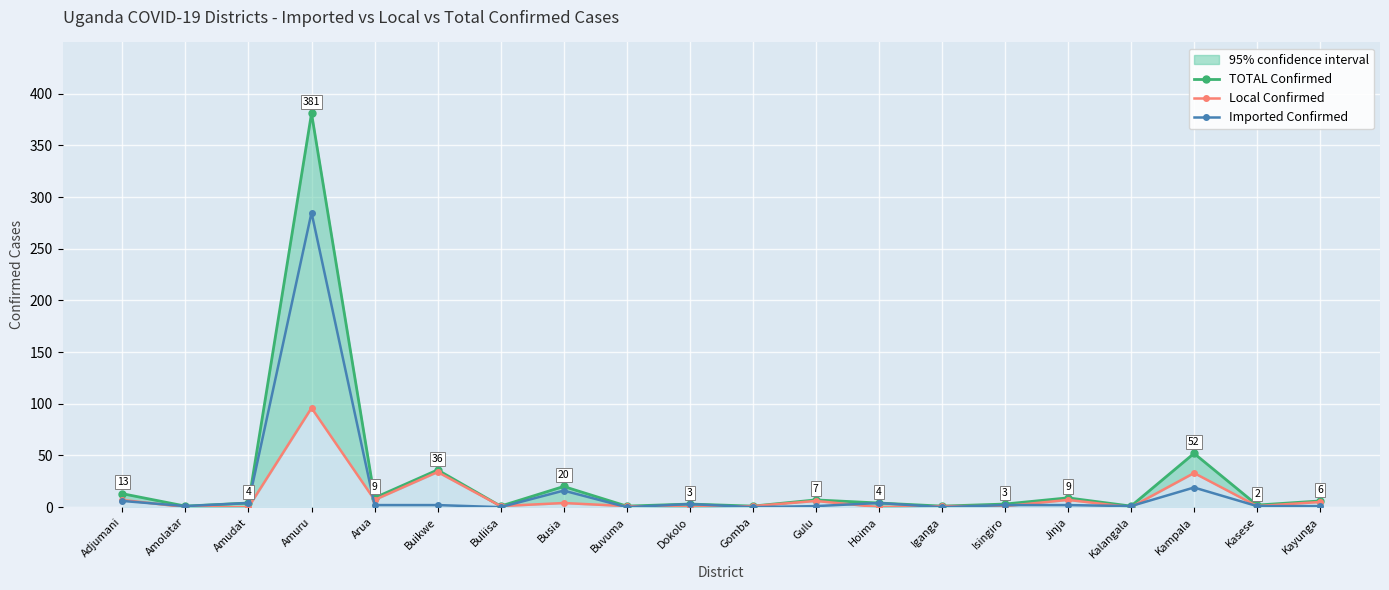

Reading left to right, extract all data points from this chart.

TOTAL Confirmed: 13	1	4	381	9	36	1	20	1	3	1	7	4	1	3	9	1	52	2	6
Local Confirmed: 7	0	0	96	7	34	1	4	1	0	1	6	0	1	1	7	0	33	1	5
Imported Confirmed: 6	1	4	285	2	2	0	16	0	3	0	1	4	0	2	2	1	19	1	1